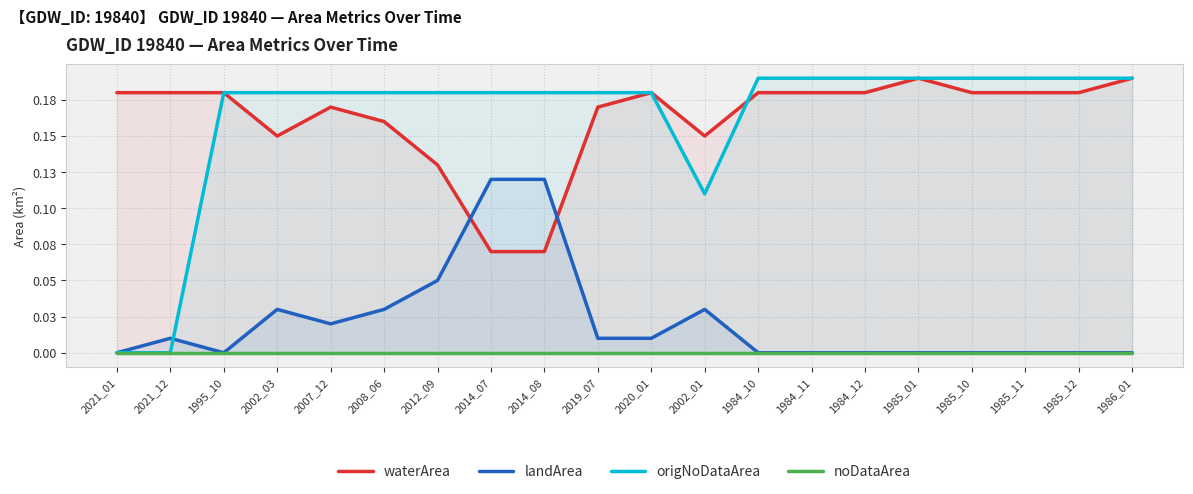

True or false: noDataArea has more than 1 points higher than both neighbors.

False